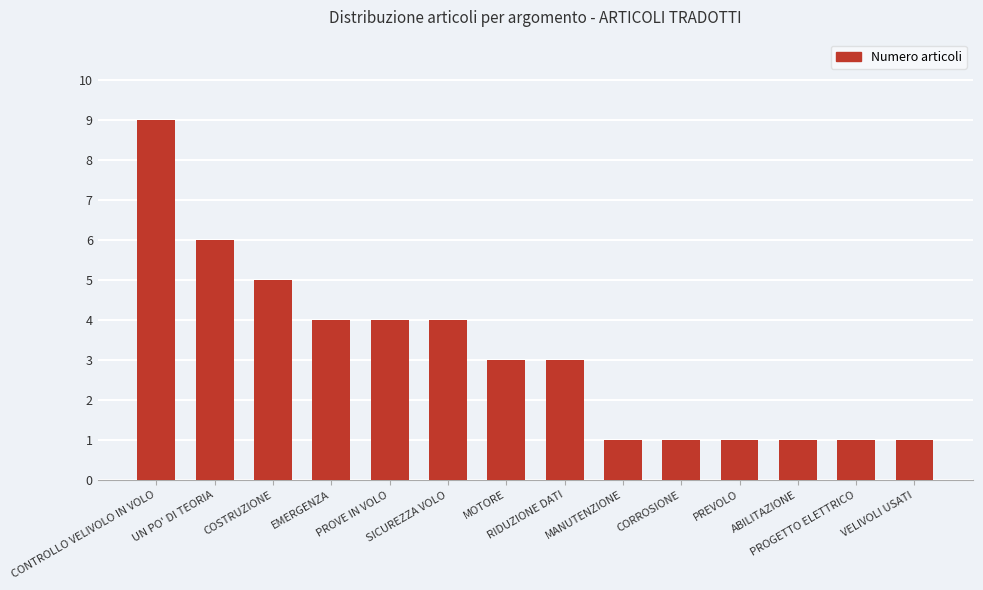

How many values are between 1 and 4?

11